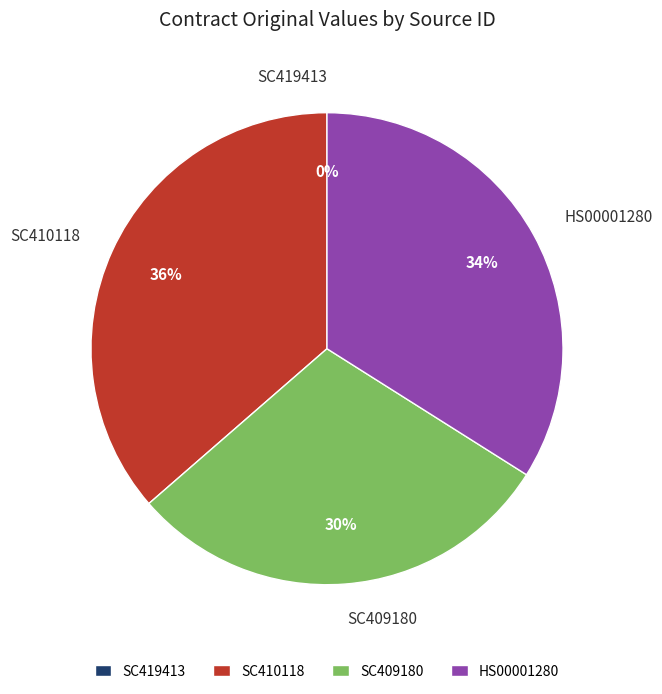

Does SC410118 account for over 50% of the chart?

No